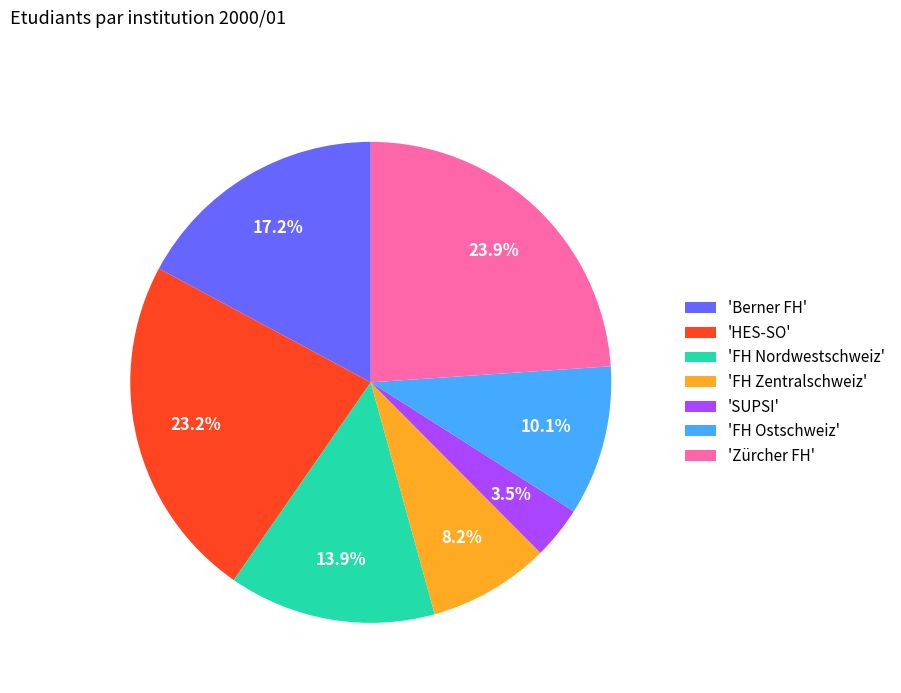

Which slice is the smallest?

'SUPSI'